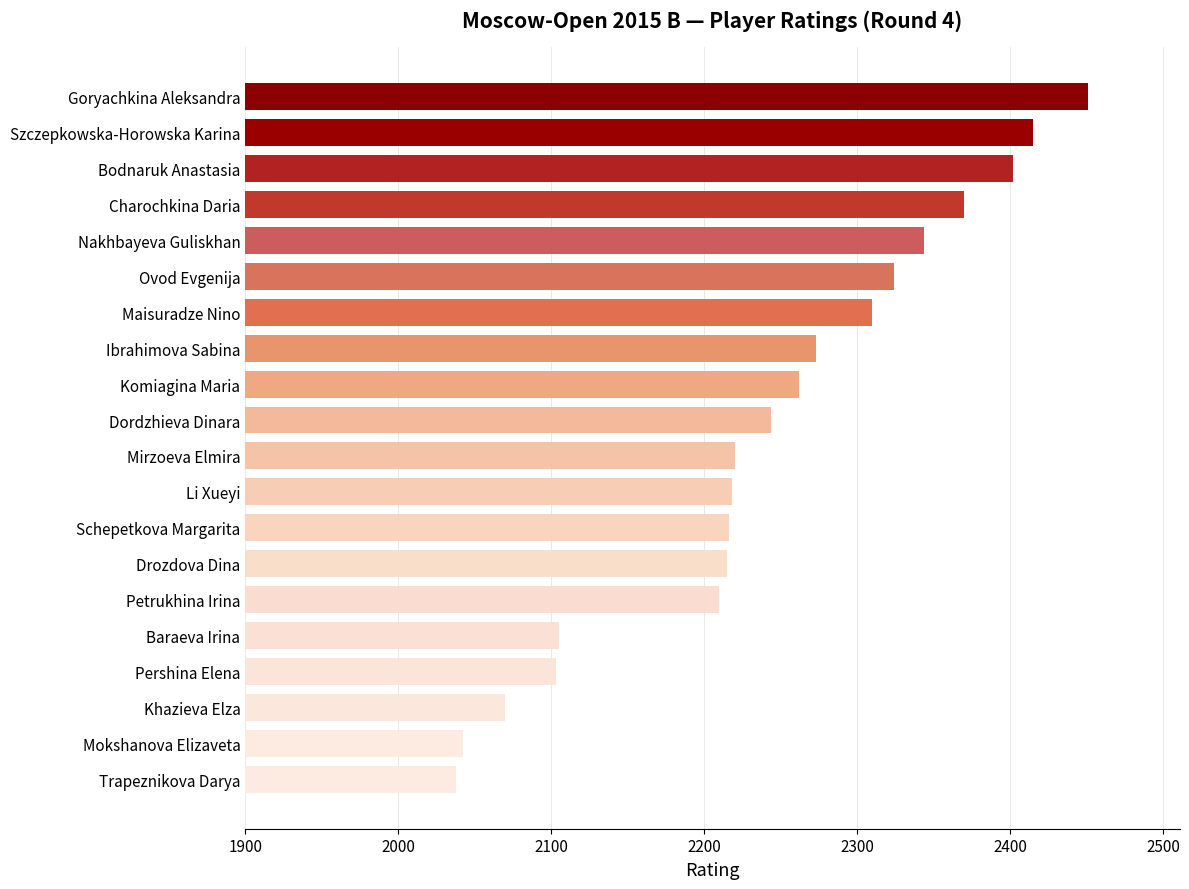

How many data points are less than 2244?

10